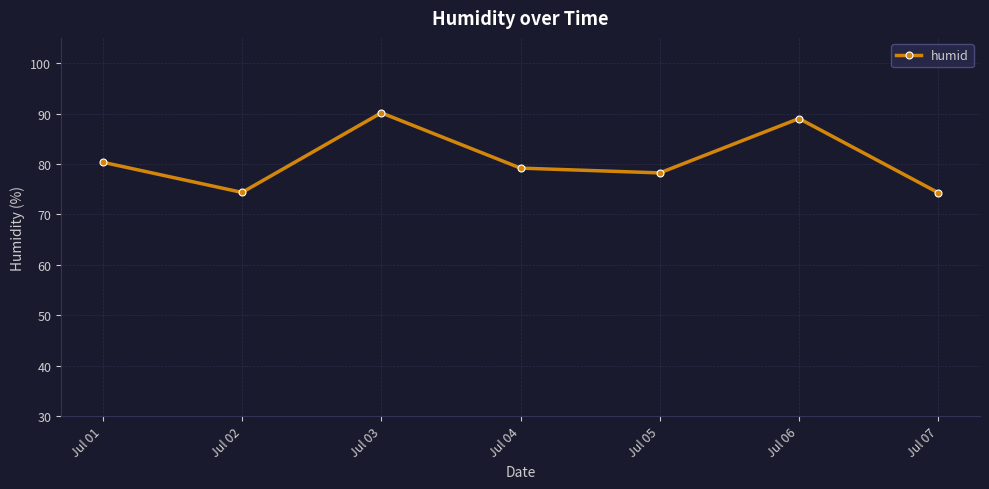

At which label is the value closest to 82?

Jul 01